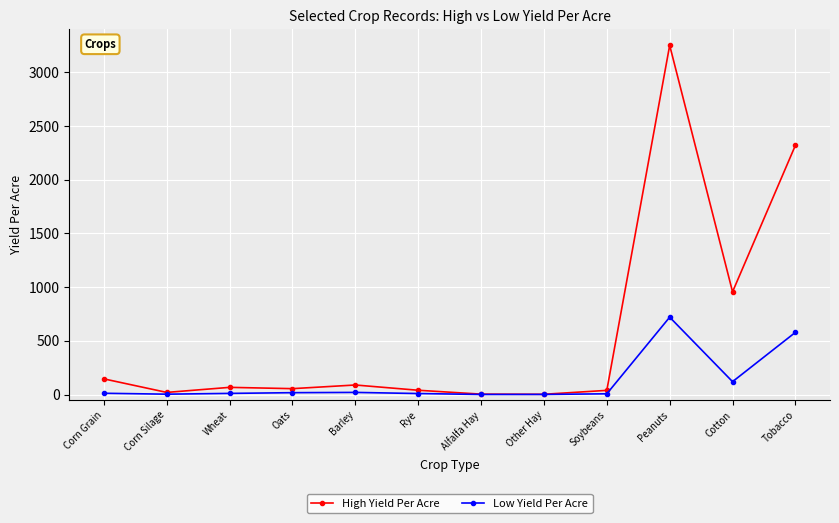

What is the difference between the High Yield Per Acre values at Wheat and Alfalfa Hay?

63.0